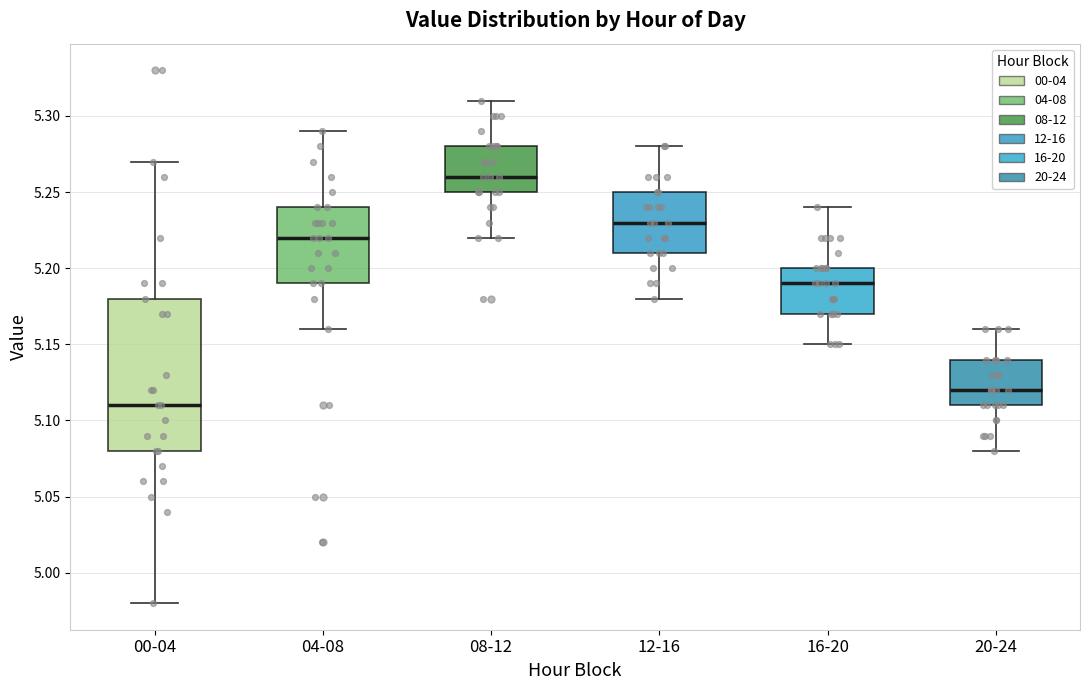

Which box has the lowest median line?

00-04